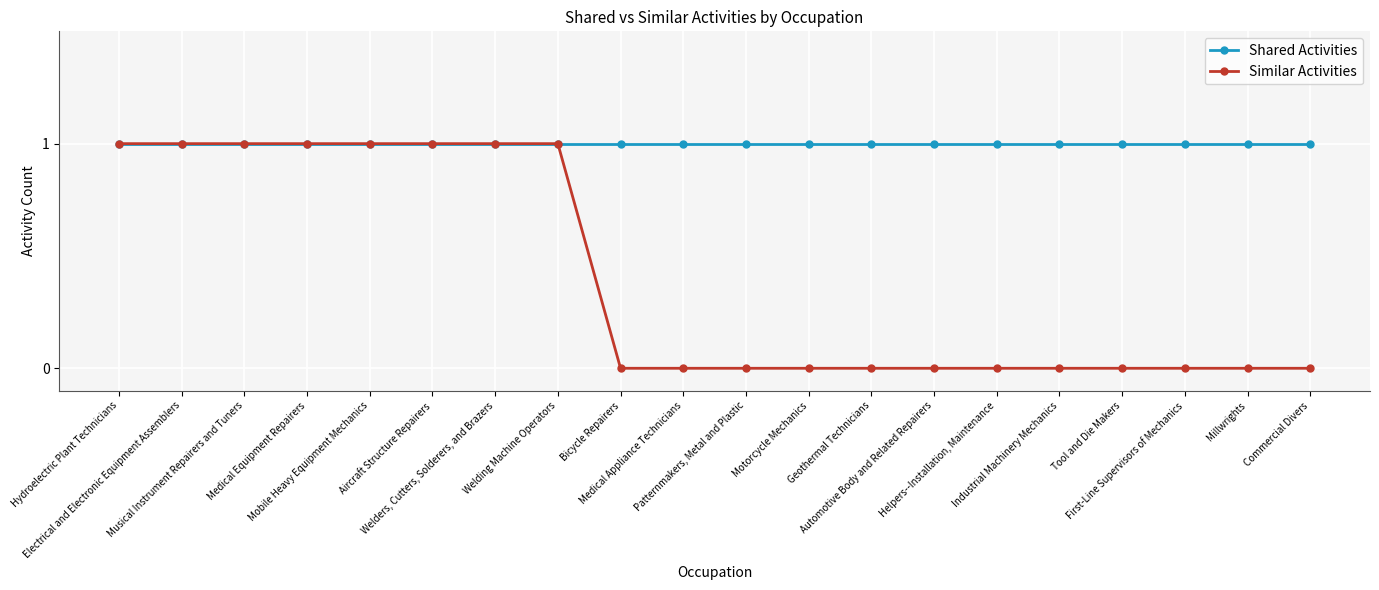

The value of Shared Activities at Geothermal Technicians is 1. True or false?

True